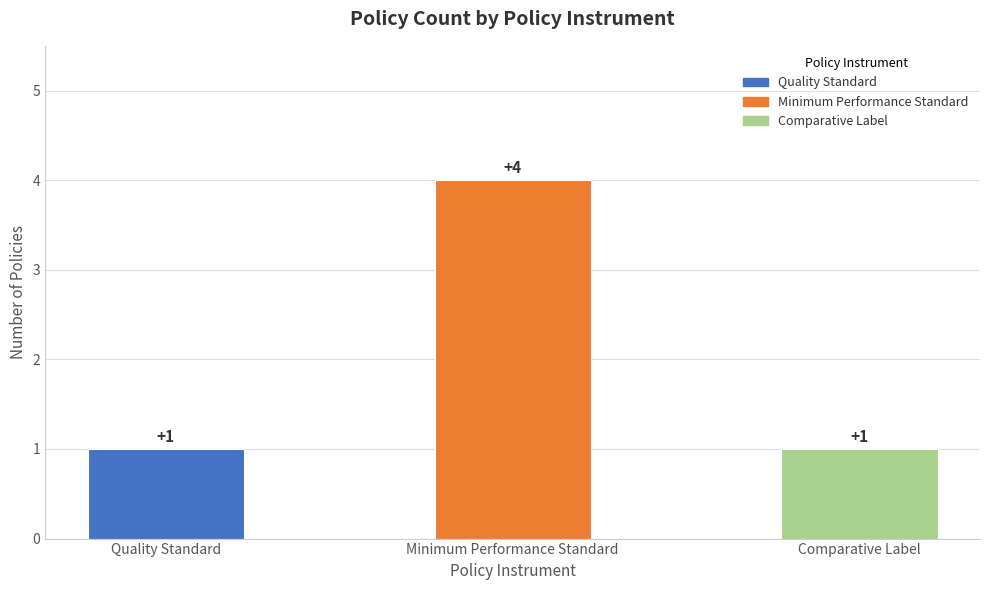

Reading left to right, extract all data points from this chart.

Quality Standard=1	Minimum Performance Standard=4	Comparative Label=1